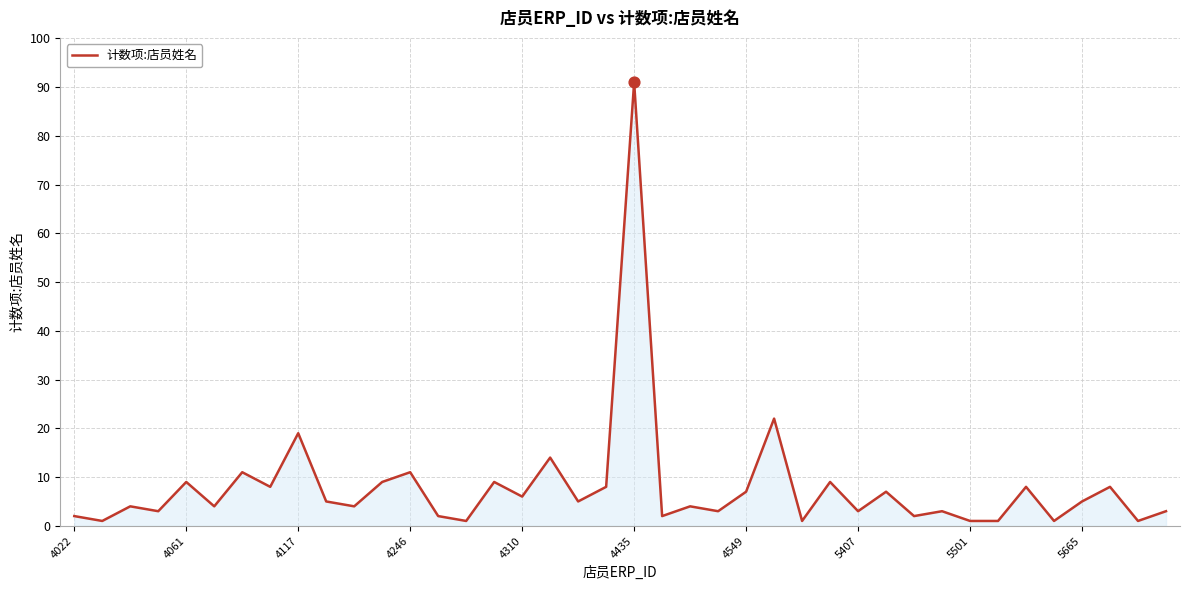

What is the difference between the maximum and minimum values?

90